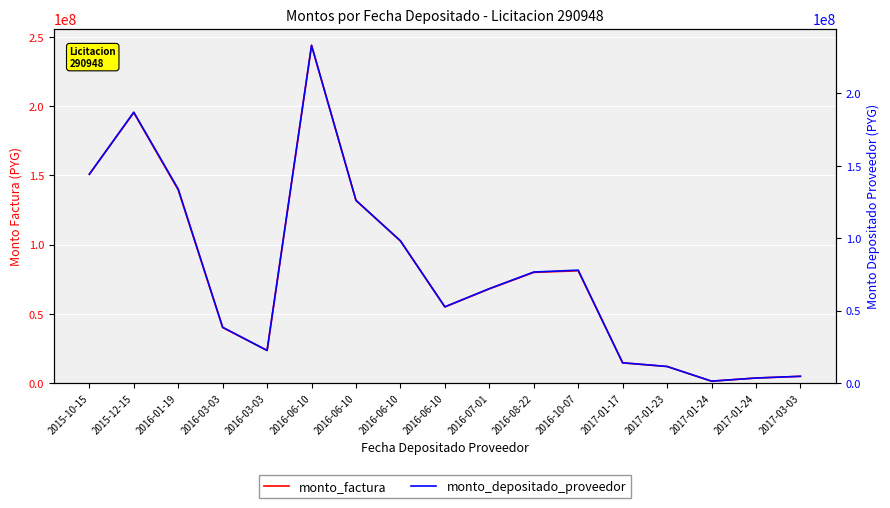

What is the total value across all series at 2016-01-19?

273469429